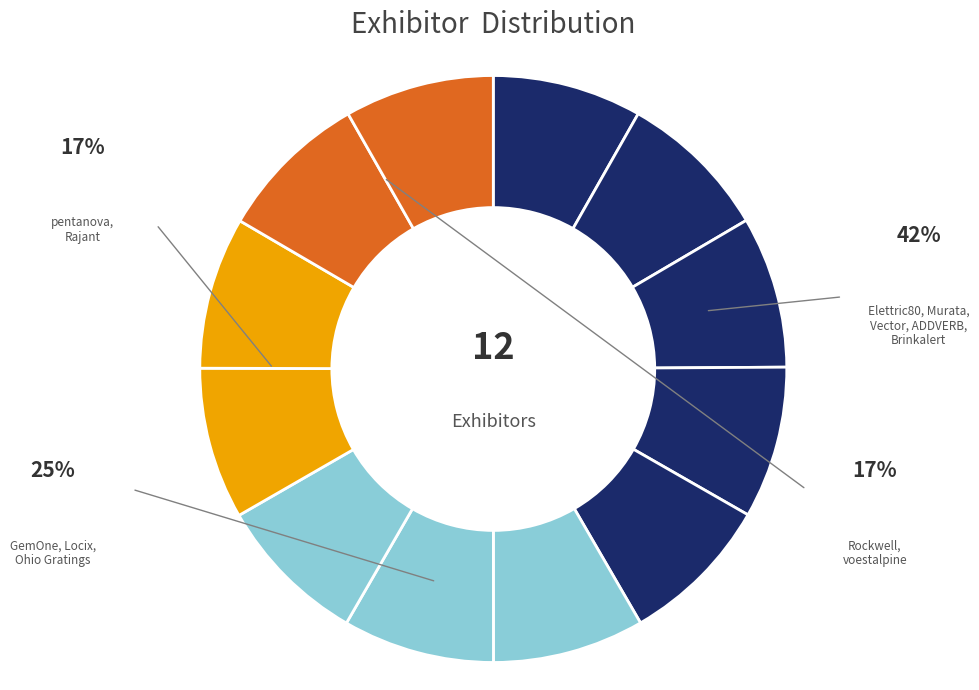

How many slices are in this pie chart?

12